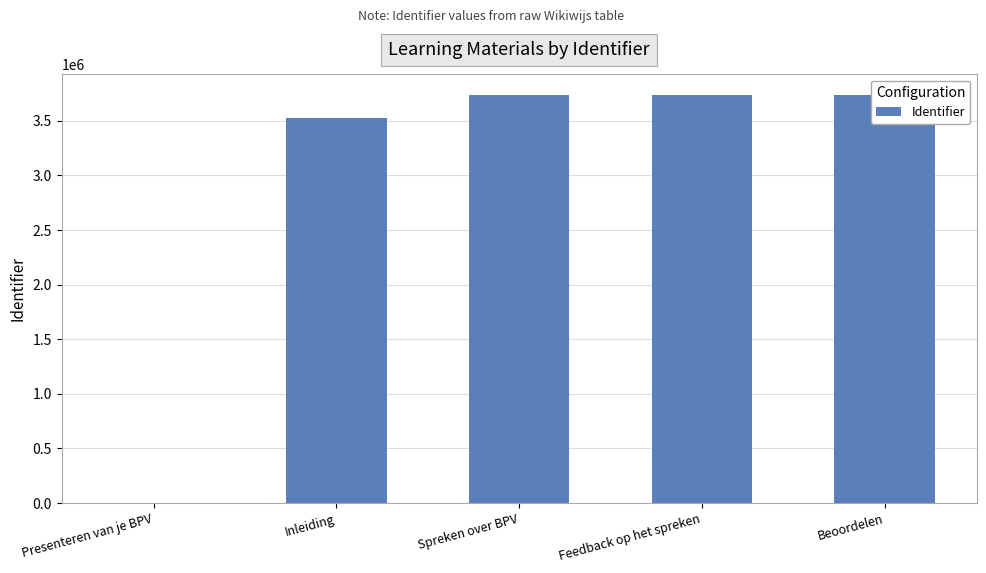

The value at Presenteren van je BPV is 0. True or false?

True